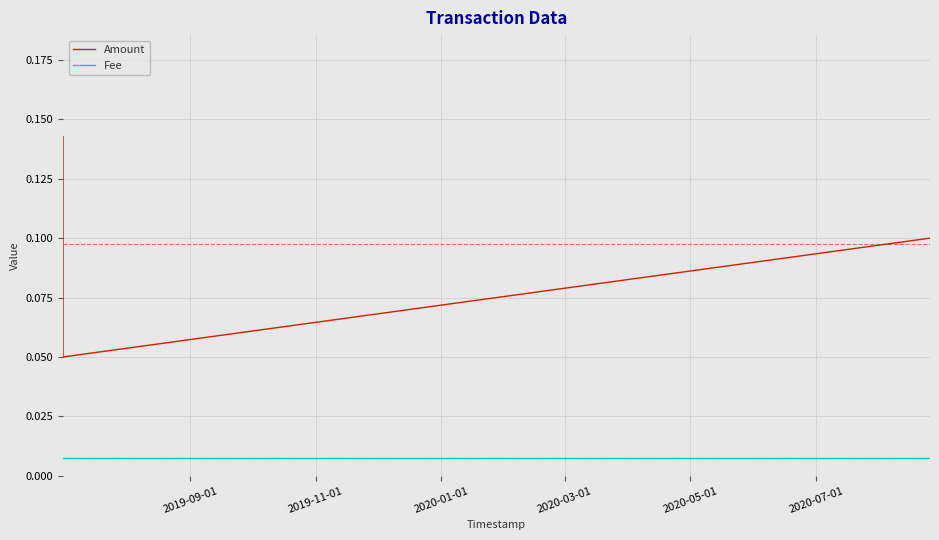

How many Amount values are between 0 and 1?

3